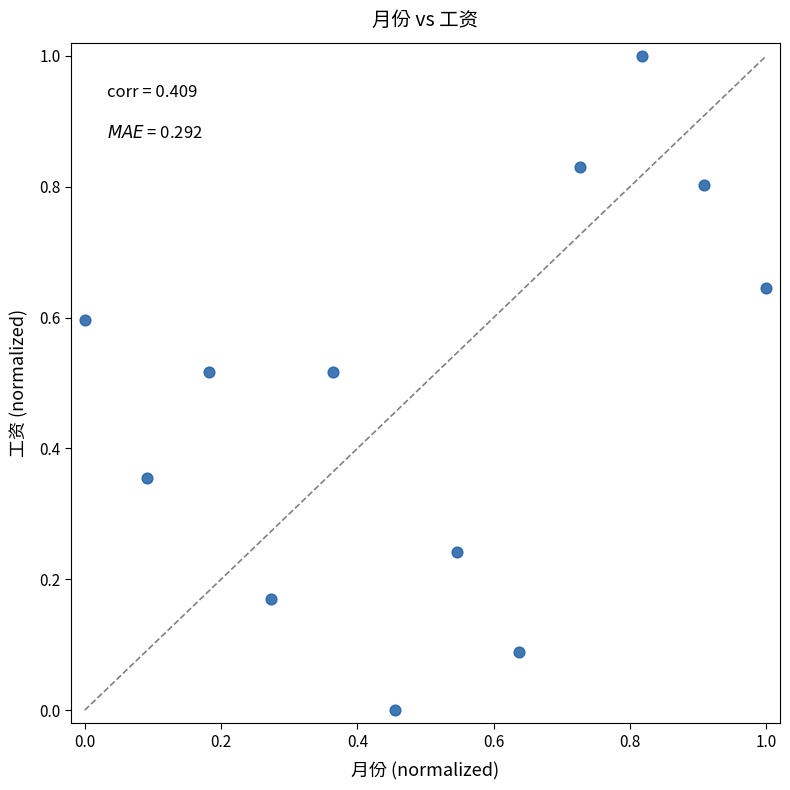

What is the range of Y values (max minus min)?

1.0